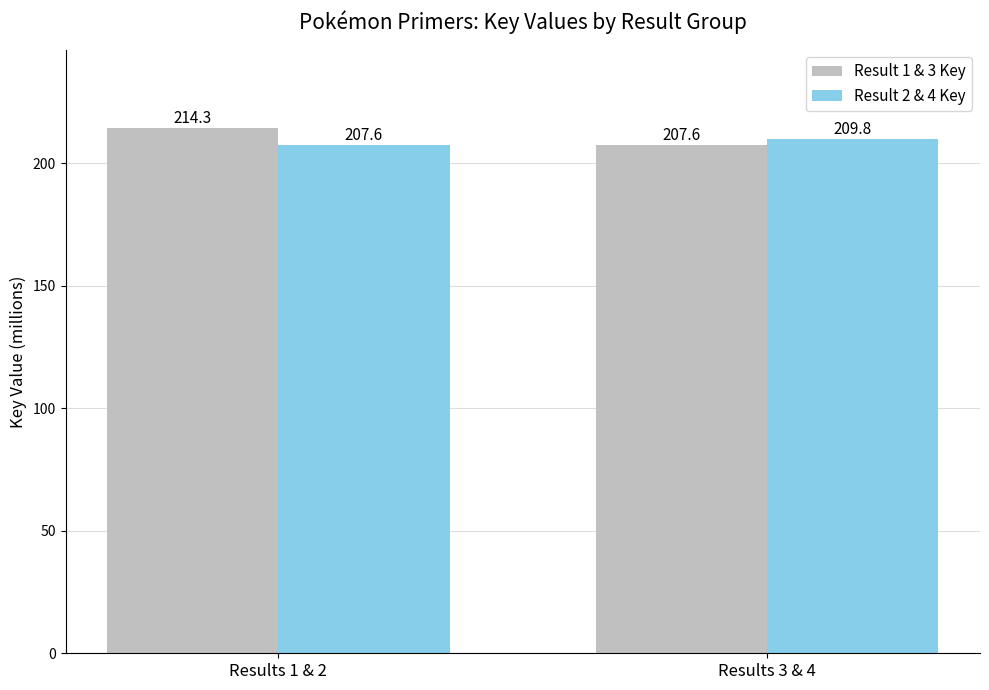

How many bars are there in total?

4